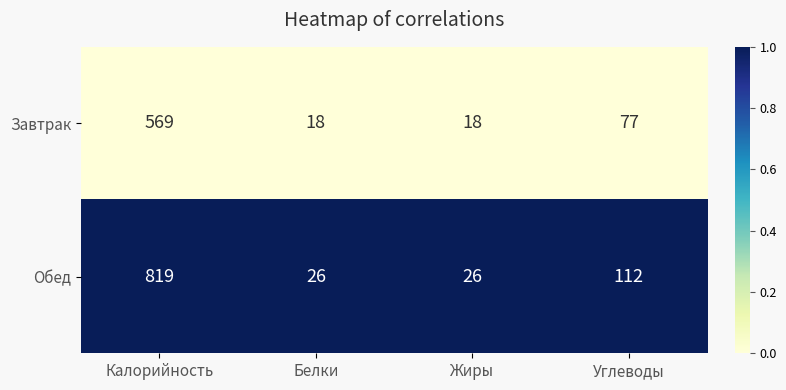

Reading right to left, what are all the values shown in this chart?

Завтрак: Углеводы=77	Жиры=18	Белки=18	Калорийность=569
Обед: Углеводы=112	Жиры=26	Белки=26	Калорийность=819